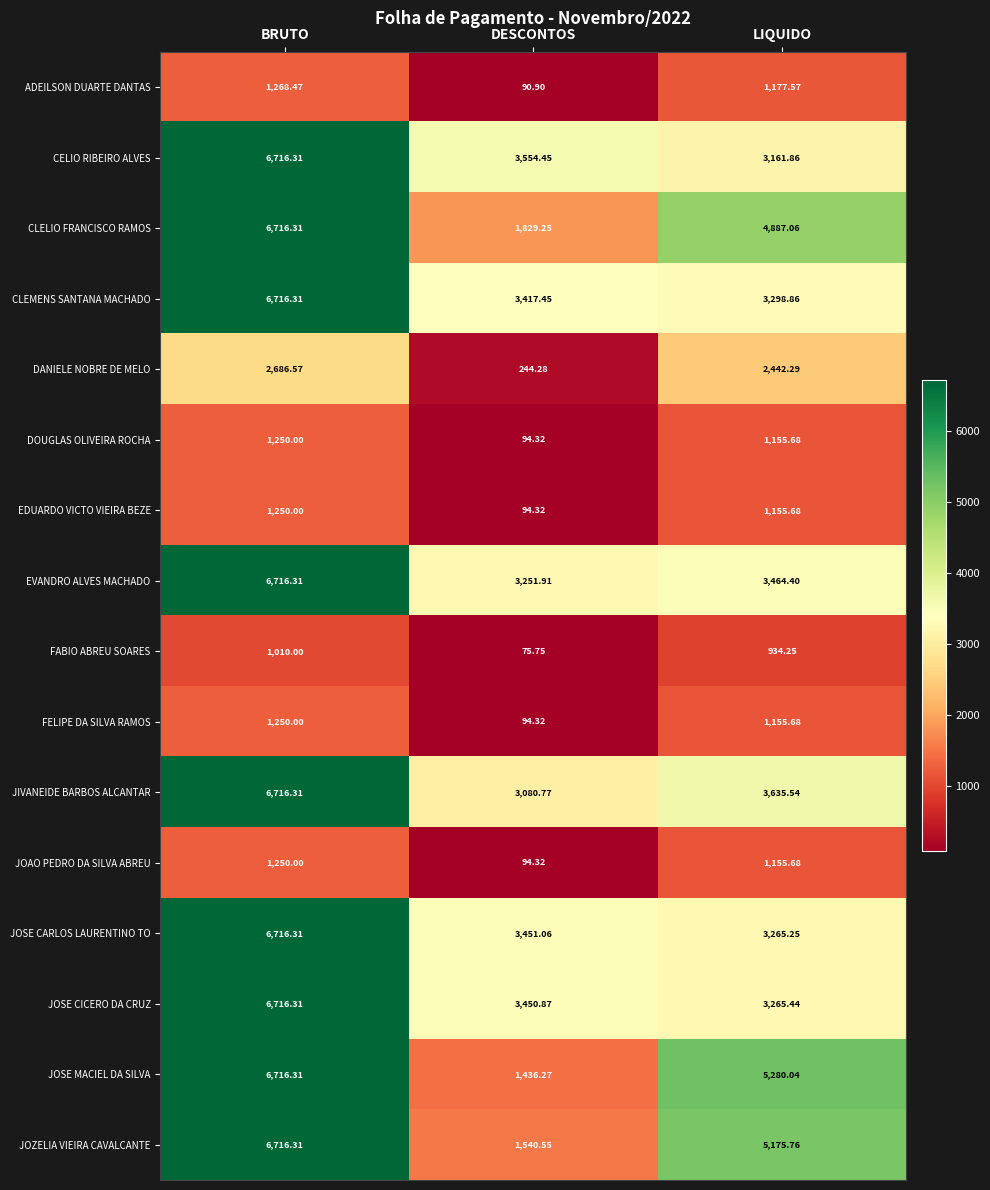

How many data points in EVANDRO ALVES MACHADO are above 3464?

2